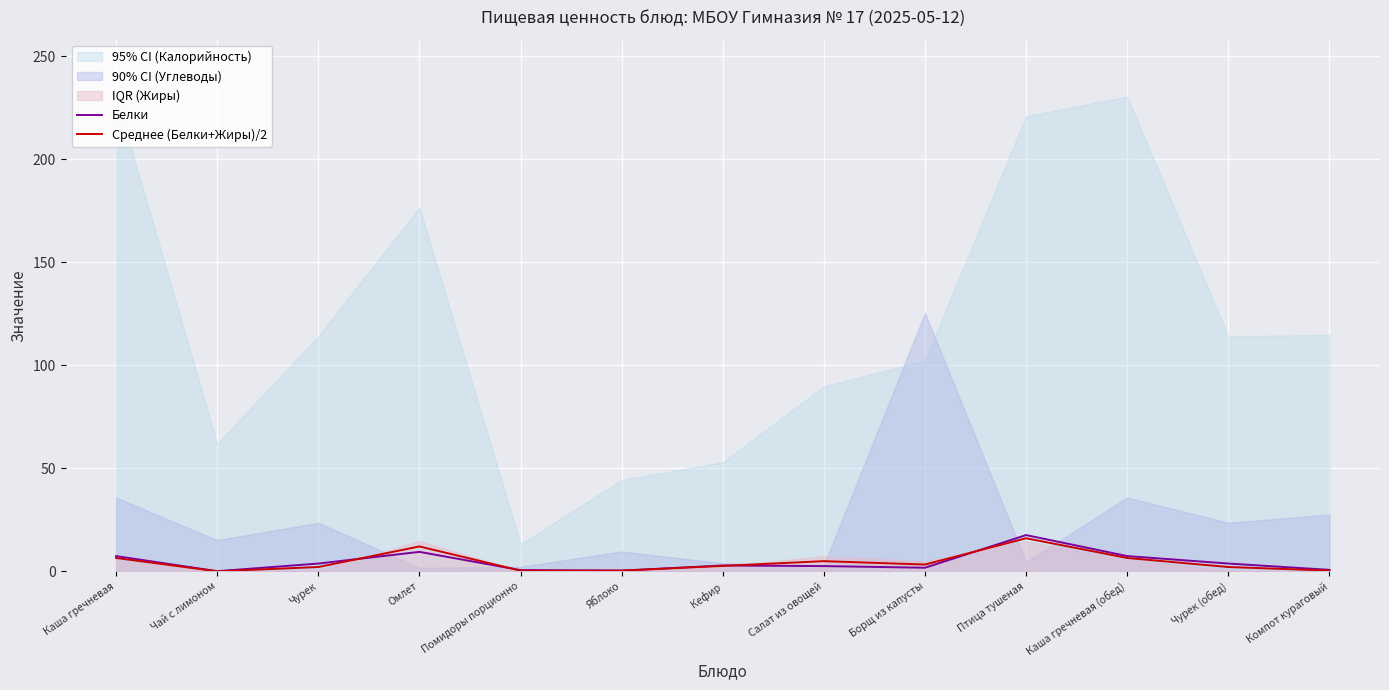

At which label does Белки reach its peak?

Птица тушеная